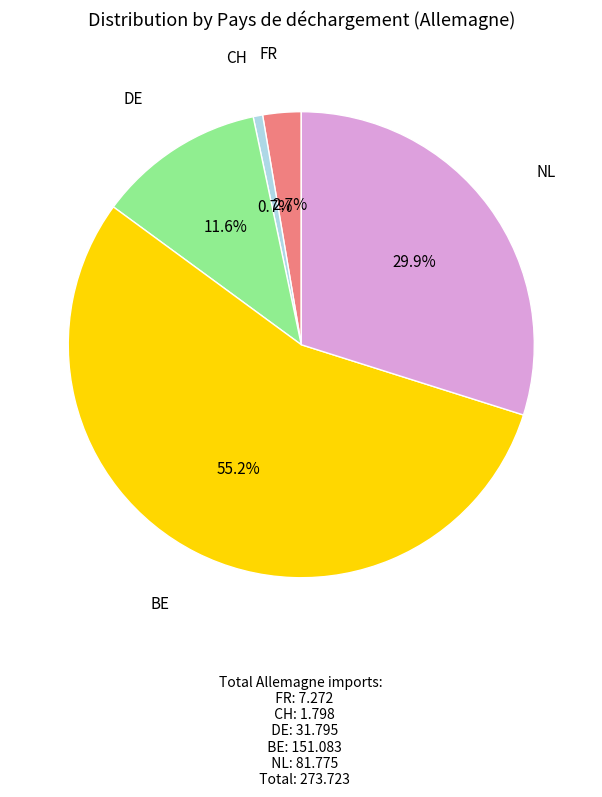

Is there a majority slice in this chart?

Yes